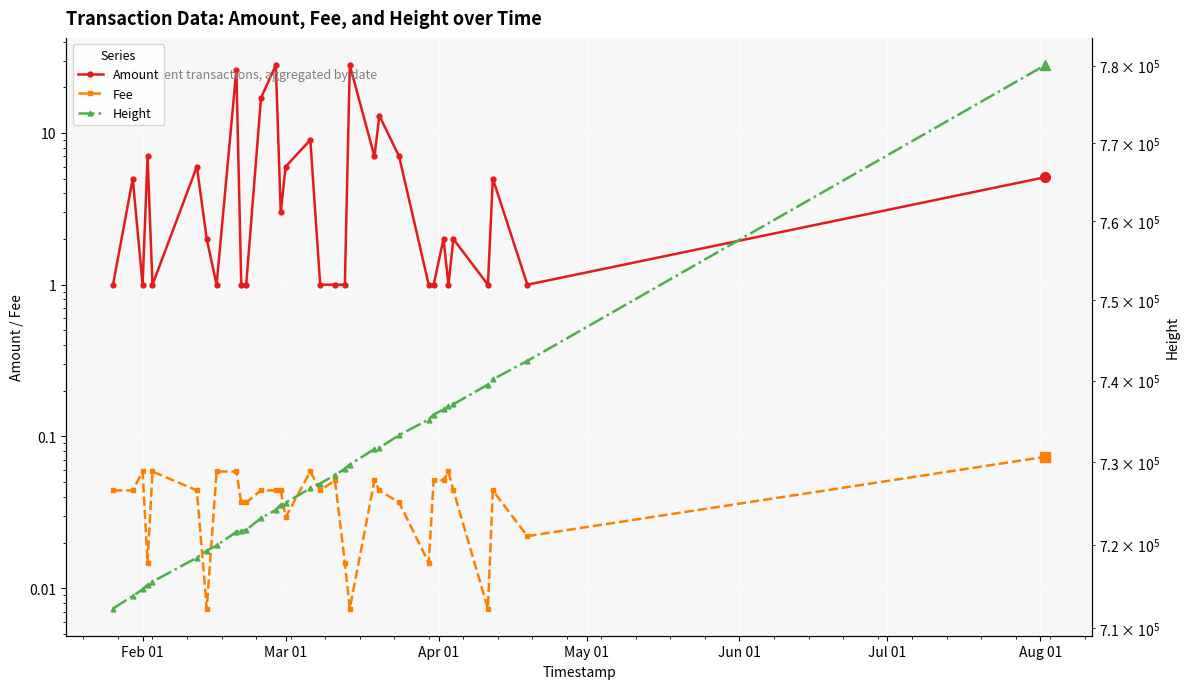

True or false: Amount and Height cross at least once.

False